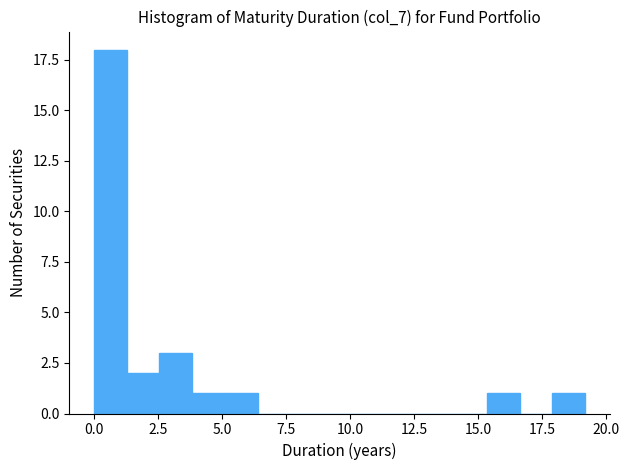

Read against the x-axis, roughly where is the centre of the tallest bar?

0.5